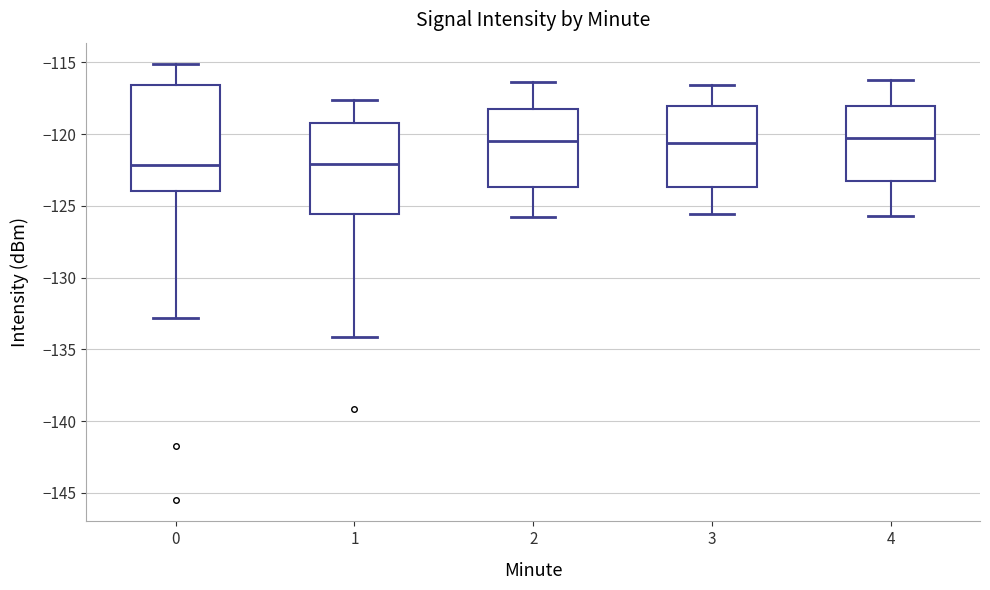

Reading left to right, transcribe this box plot: for each box, give where its median line is, the range the box spans, and where its two whiskers end, as read against the y-axis. The values are not printed on the chart, so give them approximately, as read against the axis.

0: median -122.0, box -124.0 to -116.5, whiskers -133.0 to -115.0
1: median -122.0, box -125.5 to -119.0, whiskers -134.0 to -117.5
2: median -120.5, box -123.5 to -118.0, whiskers -126.0 to -116.5
3: median -120.5, box -123.5 to -118.0, whiskers -125.5 to -116.5
4: median -120.0, box -123.5 to -118.0, whiskers -125.5 to -116.0